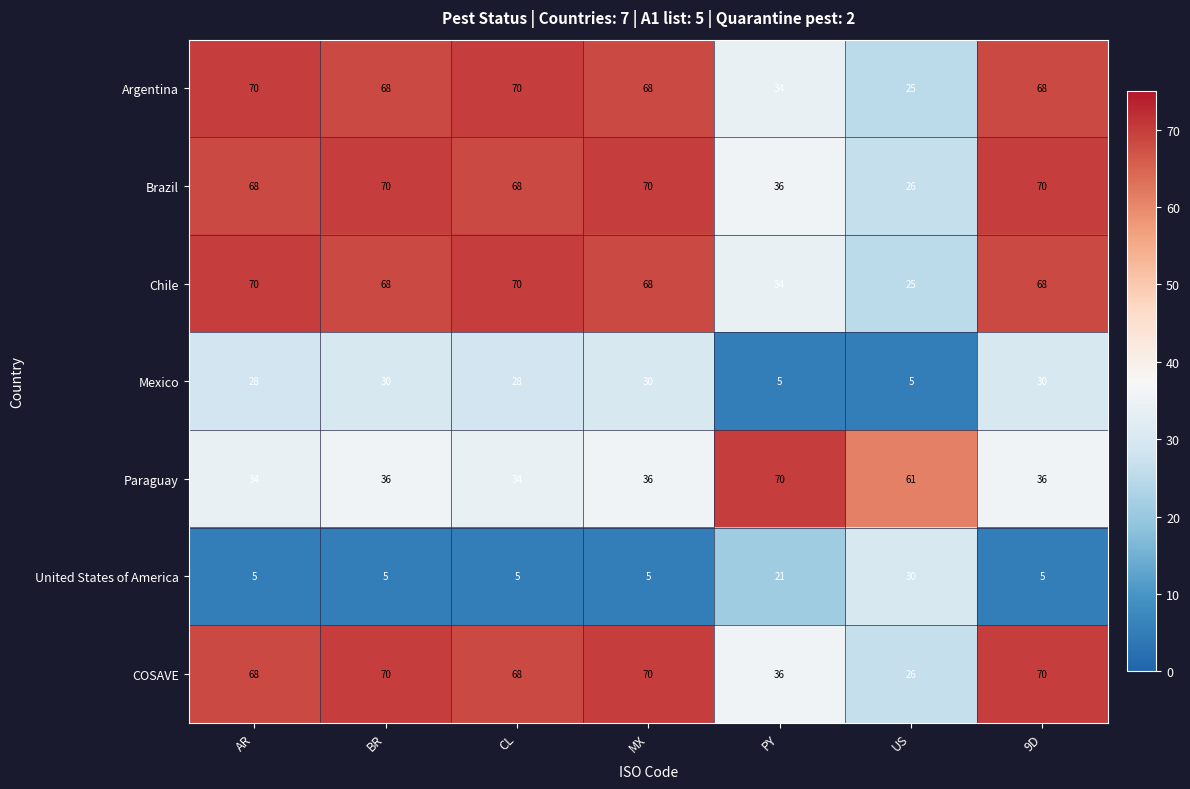

At how many categories does at least one series exceed 27?

7